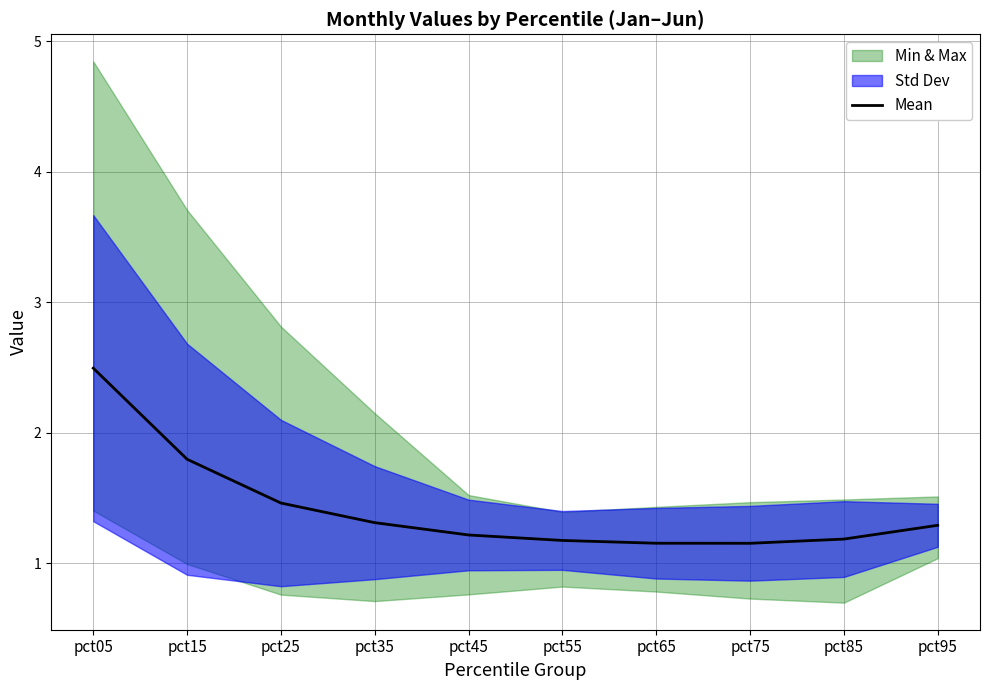

Rank the categories by value from highest to lowest.

pct05, pct15, pct25, pct35, pct95, pct45, pct85, pct55, pct65, pct75